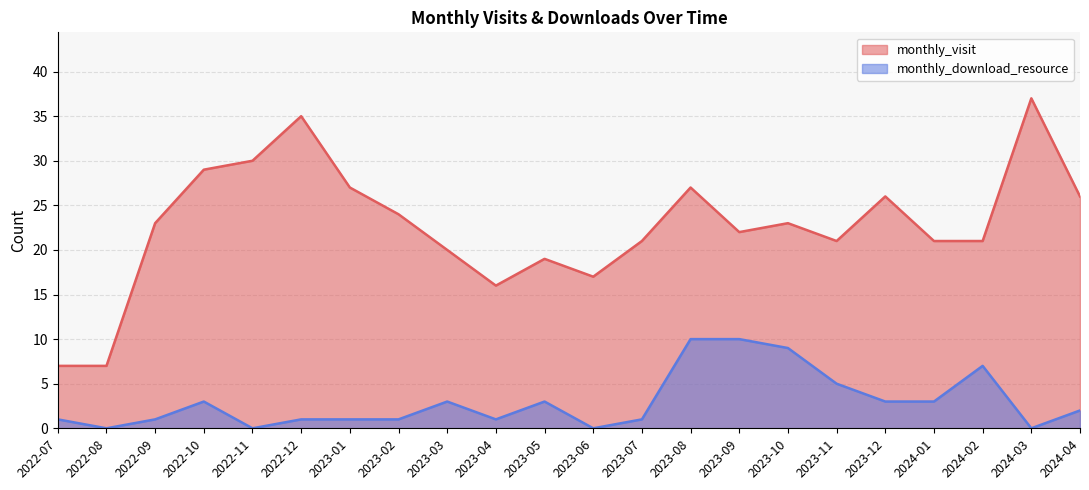

Is it true that monthly_download_resource equals 10 at 2023-09?

True